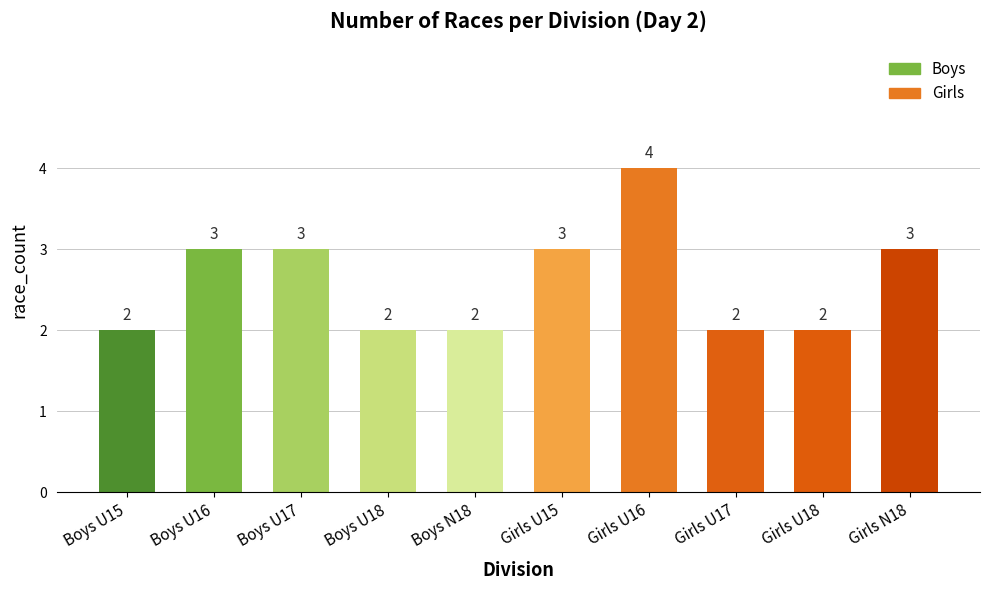

Reading left to right, transcribe all the data shown in this chart.

2	3	3	2	2	3	4	2	2	3